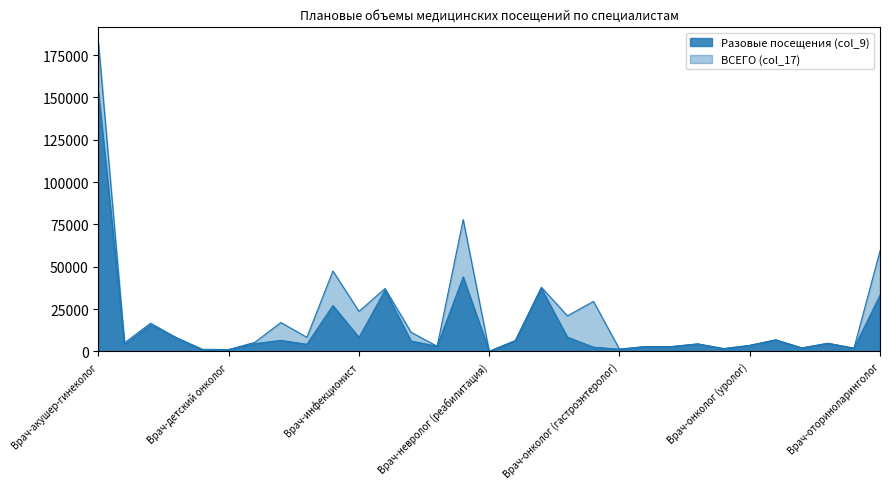

At which label does Разовые посещения (col_9) reach its peak?

Врач-акушер-гинеколог